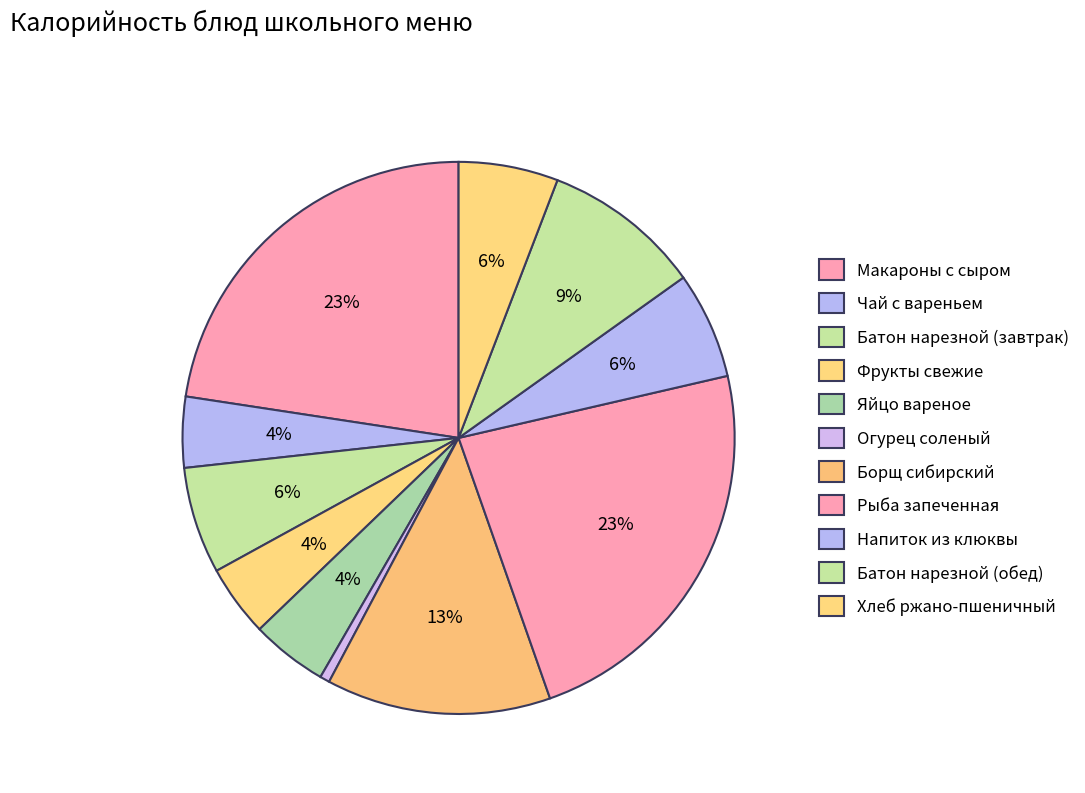

What percentage is the Напиток из клюквы slice, to the nearest percent?

6%